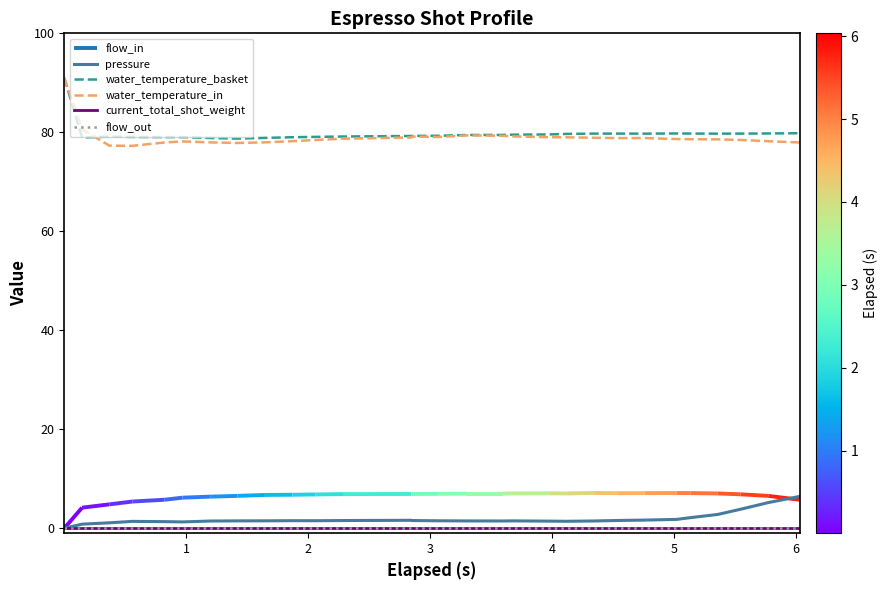

True or false: flow_out and pressure cross at least once.

False